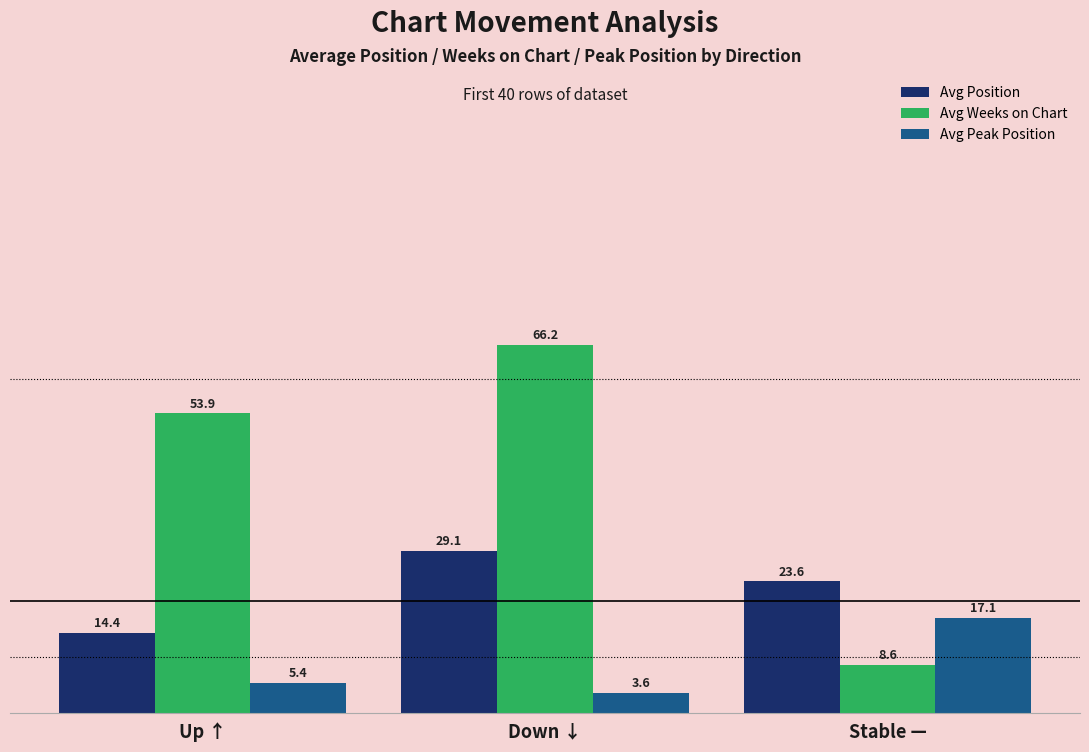

Reading left to right, what are all the values shown in this chart?

Avg Position: 14.4	29.1	23.6
Avg Weeks on Chart: 53.9	66.2	8.6
Avg Peak Position: 5.4	3.6	17.1